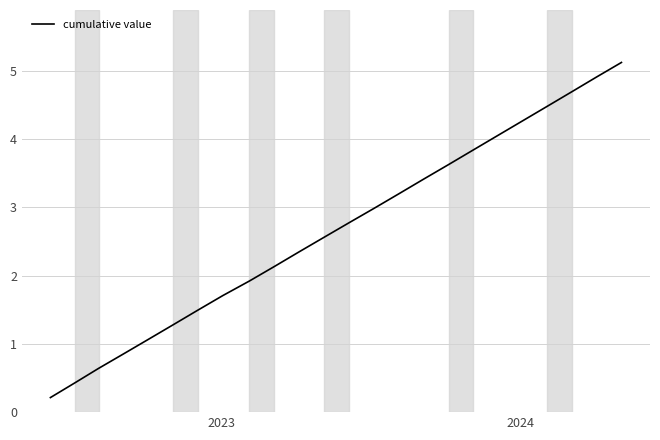

What is the greatest value displayed?

5.1